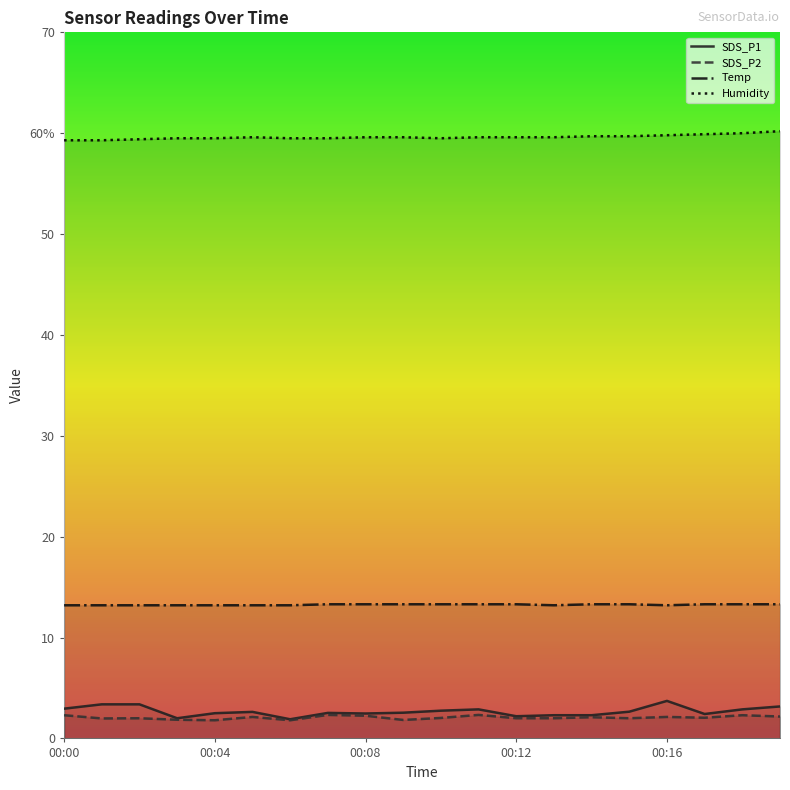

Between 00:08 and 00:12, which series saw the biggest shift?

SDS_P1